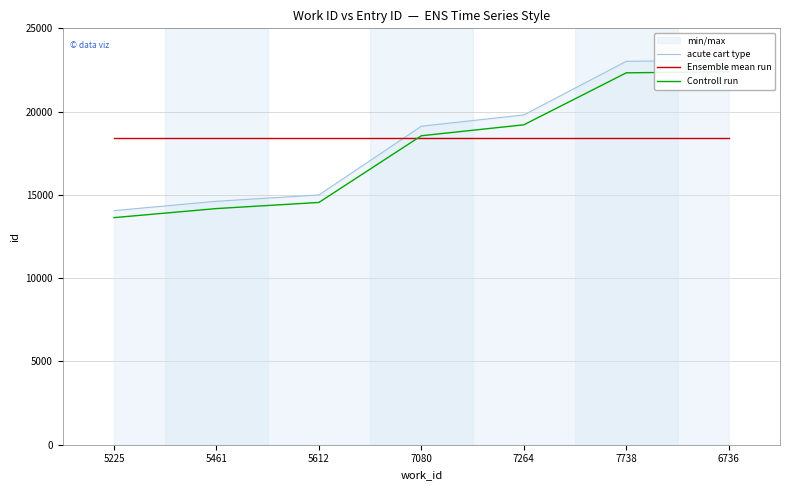

What is the approximate value of acute cart type at 7264?

19802.0